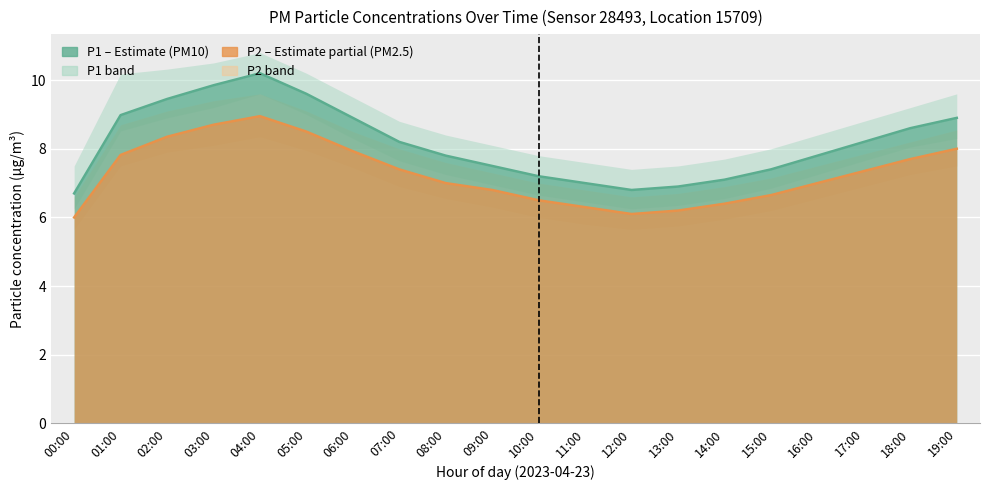

Which series has the largest total across all categories?

P1_upper